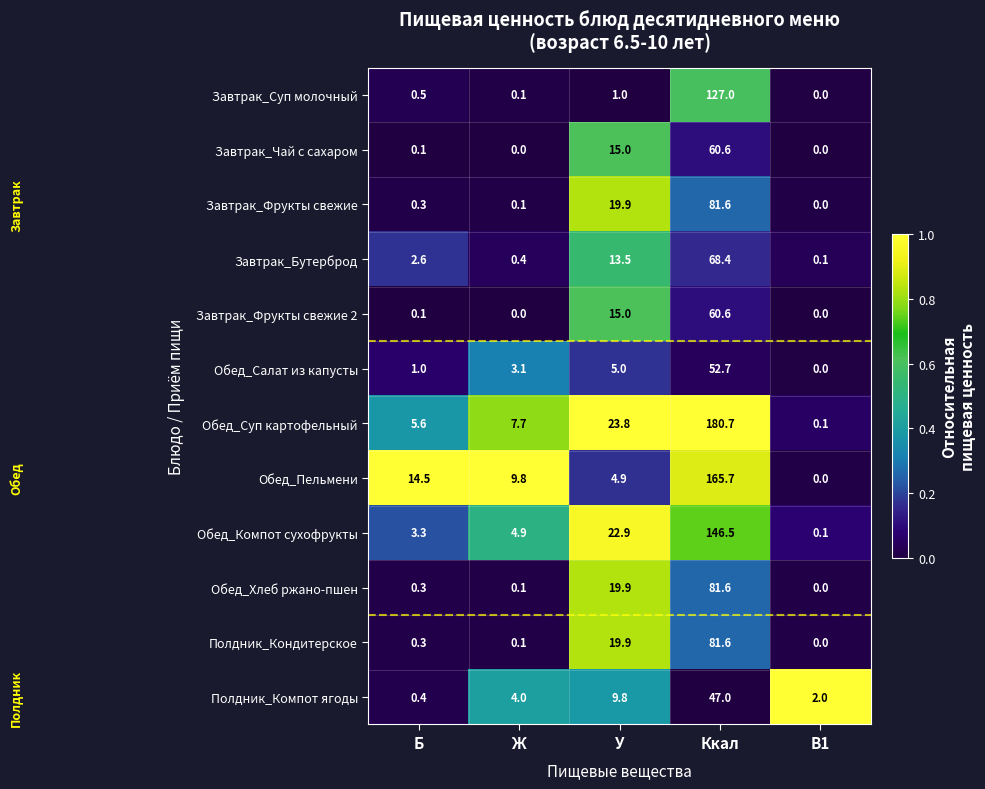

At which category is the sum across all series the highest?

Ккал